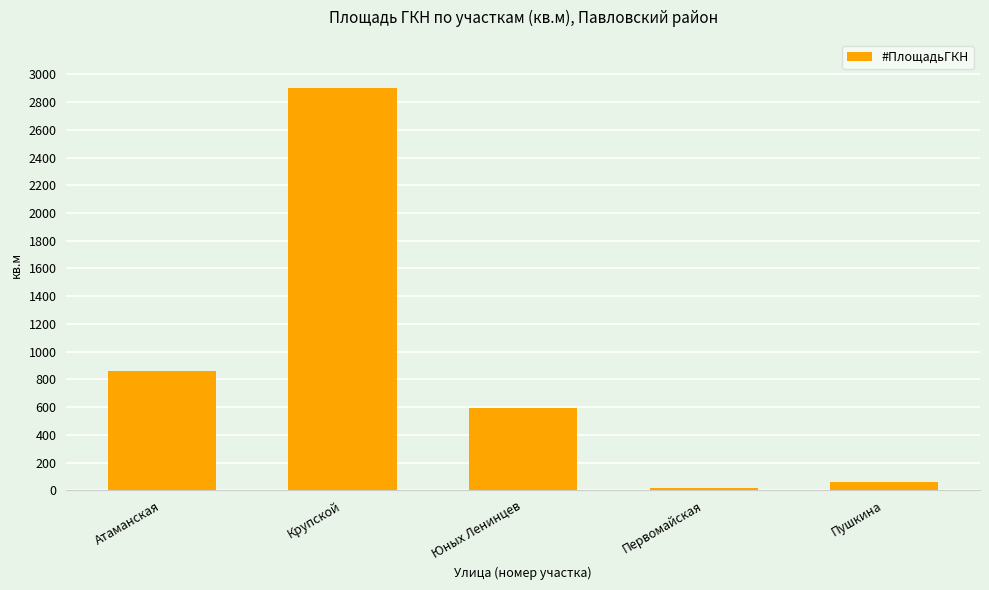

Rank the categories by value from highest to lowest.

Крупской, Атаманская, Юных Ленинцев, Пушкина, Первомайская